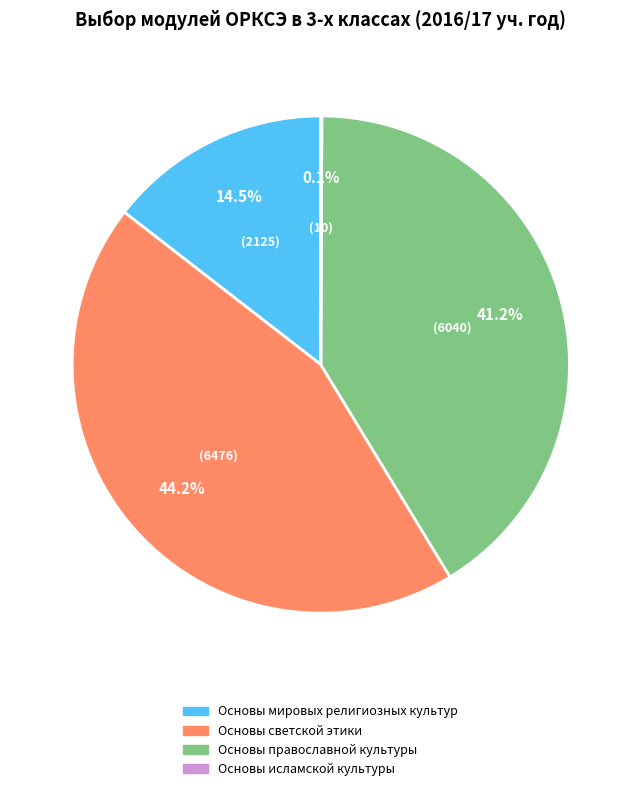

Is there a majority slice in this chart?

No